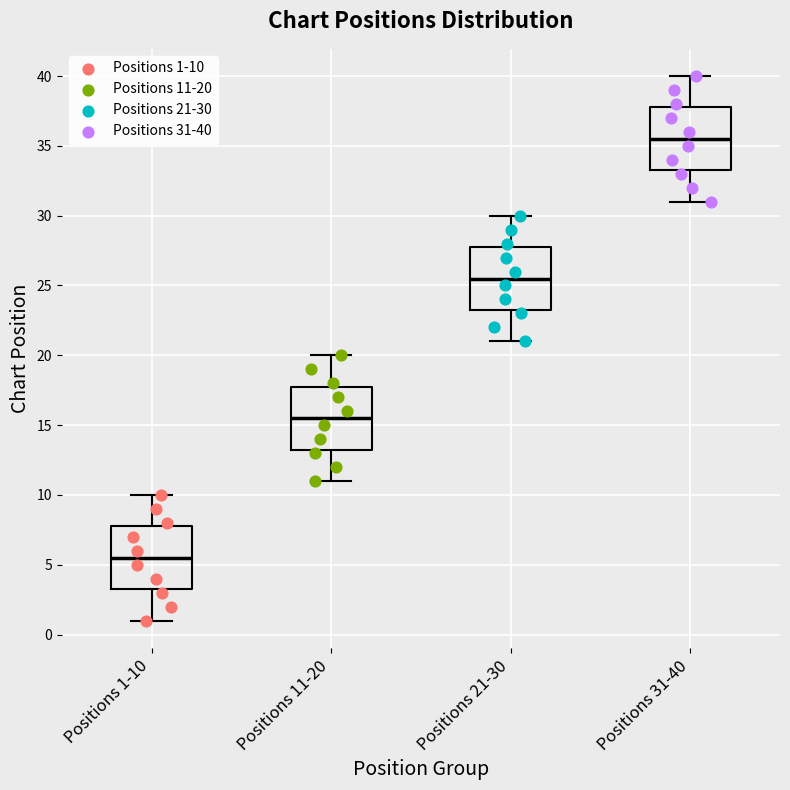

Which box has the highest median line?

Positions 31-40